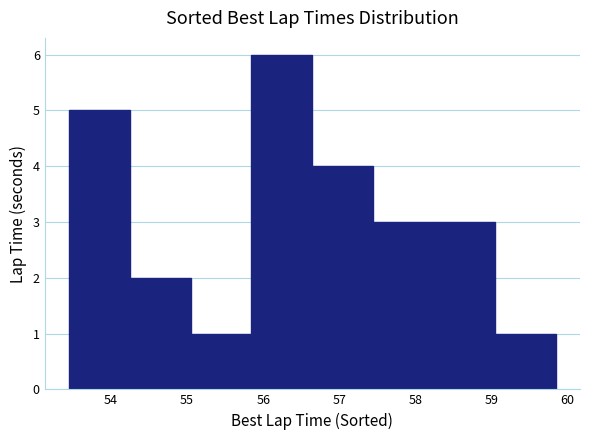

Reading left to right, list every bar in this chart as the range it spans on the x-axis followed by its height. Neither the bar edges nor the heights are printed on the chart, so give them approximately, as read against the axes.

53.4 to 54.2: 5
54.2 to 55.0: 2
55.0 to 55.8: 1
55.8 to 56.6: 6
56.6 to 57.4: 4
57.4 to 58.2: 3
58.2 to 59.0: 3
59.0 to 59.8: 1